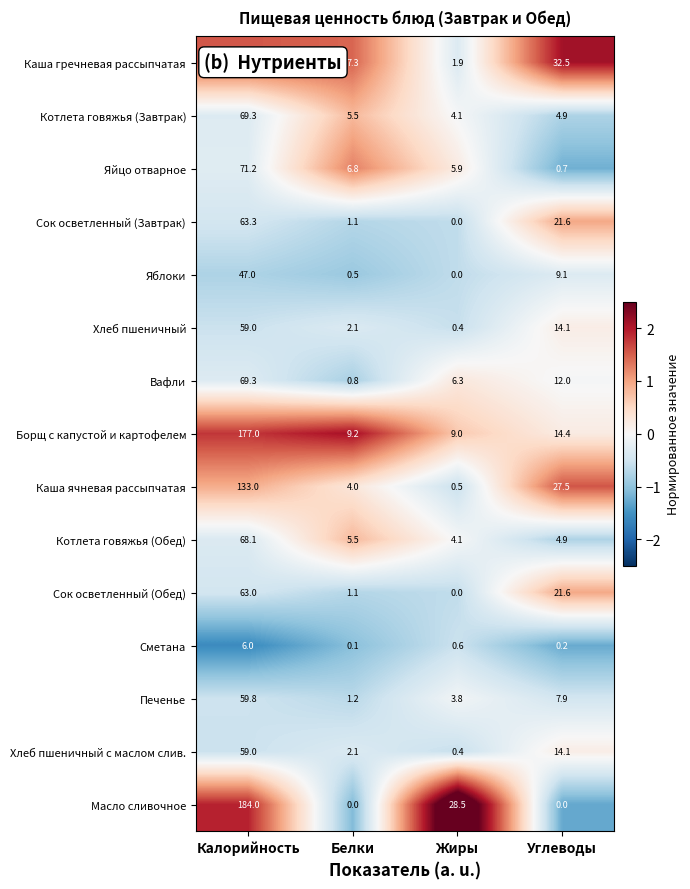

Which series changed the most between Калорийность and Белки?

Масло сливочное